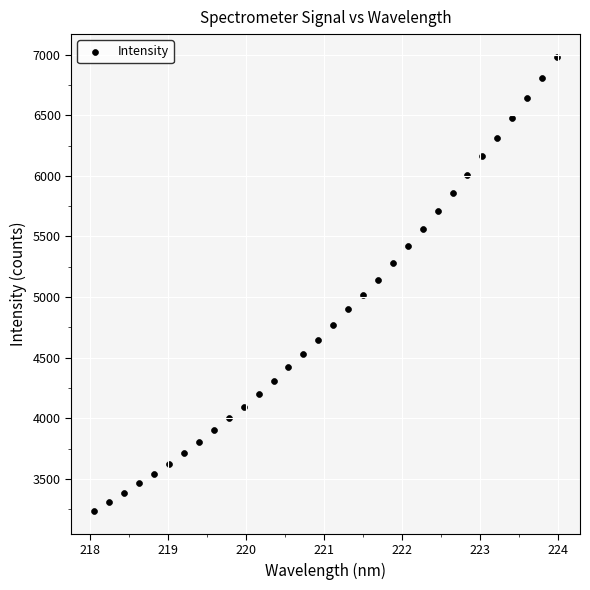

What is the range of Y values (max minus min)?

3745.9